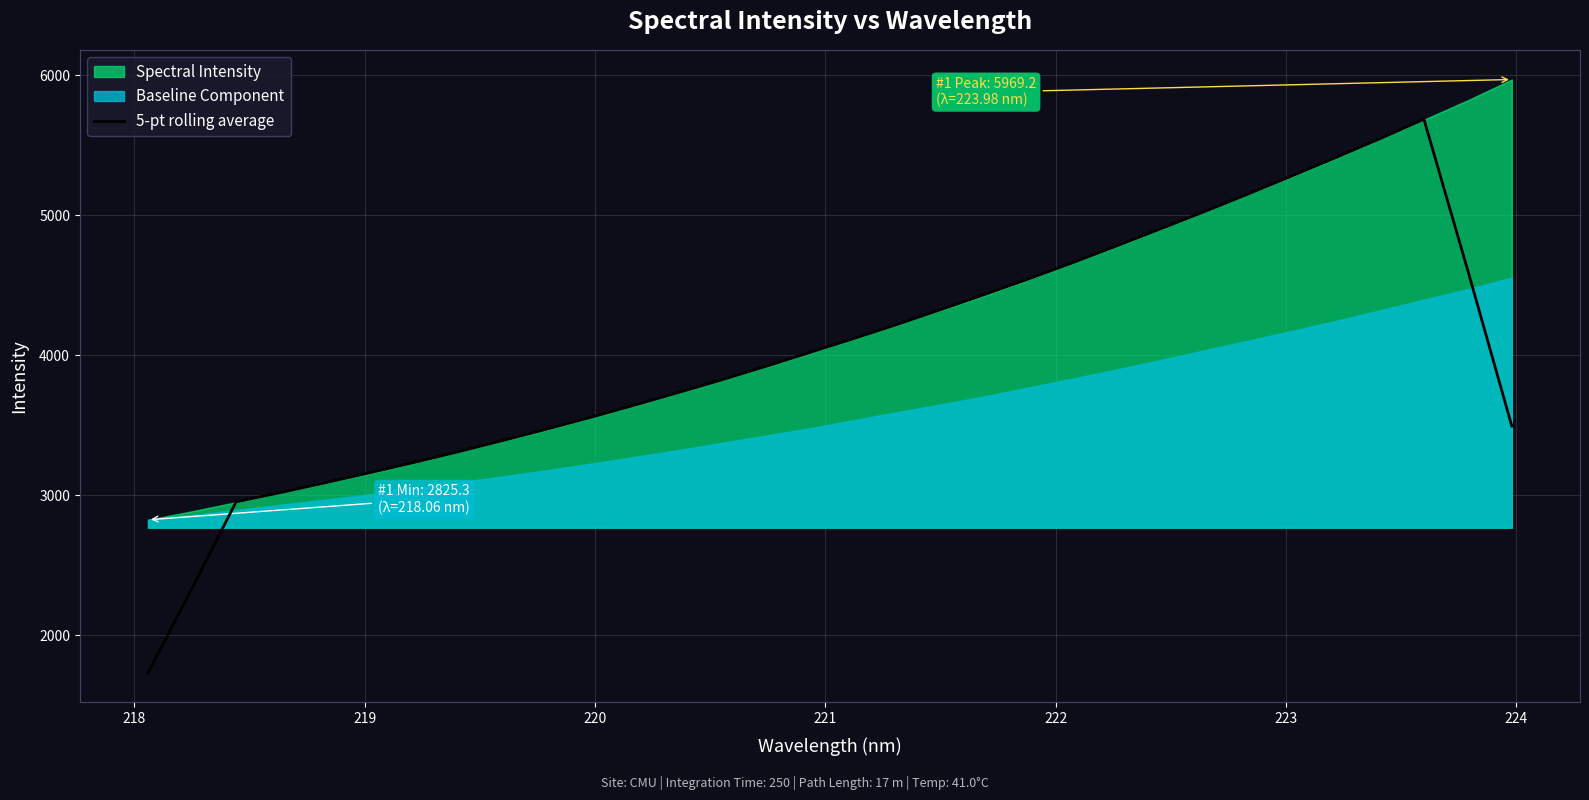

What is the maximum value for 5-pt rolling average?

5685.0